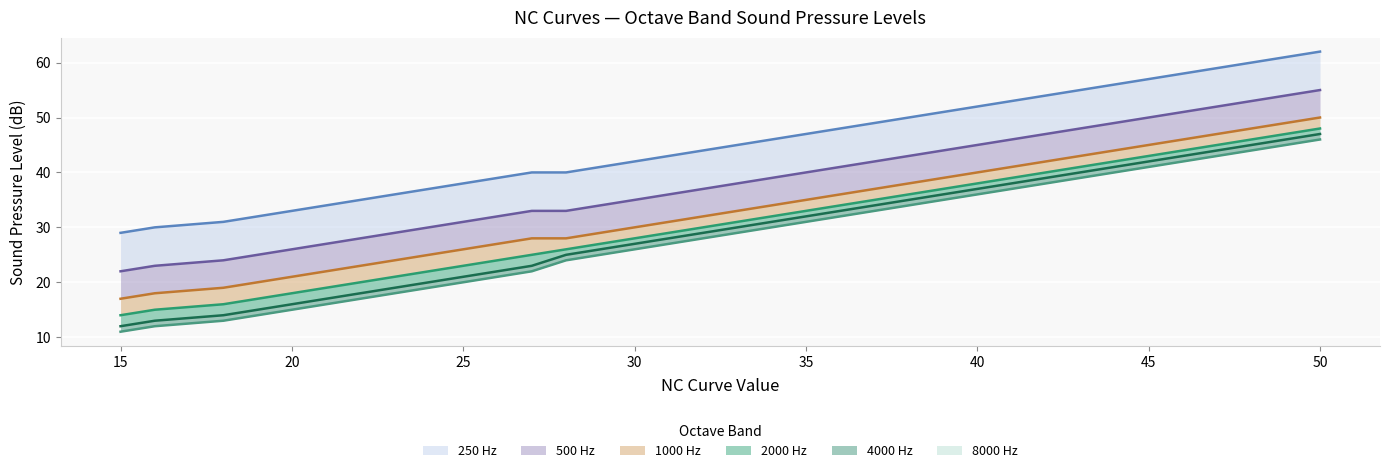

What is the maximum value for 2000 Hz?

48